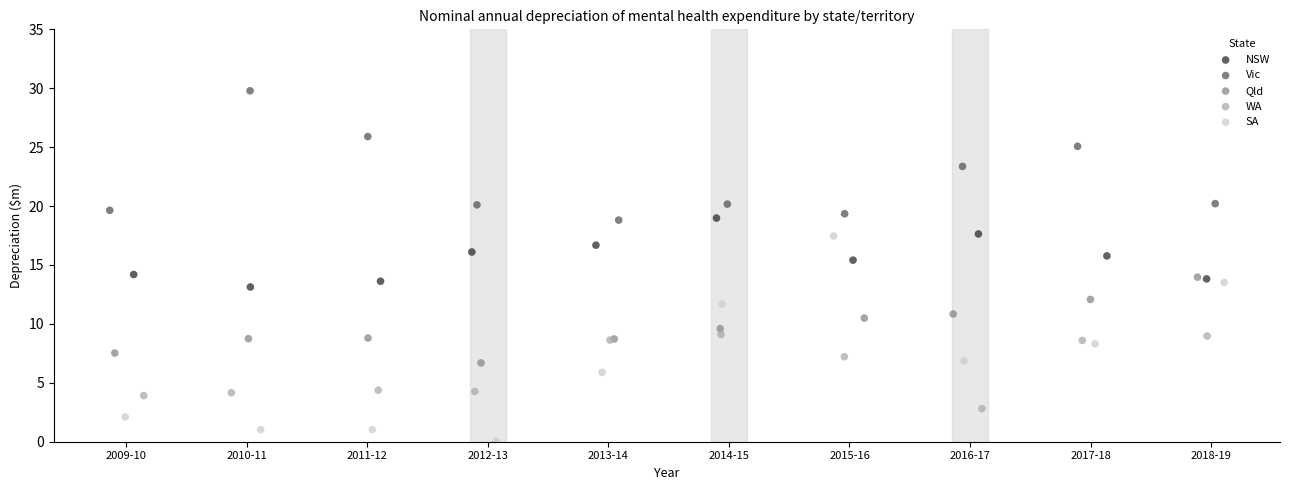

Which series contains the lowest Y value?

SA